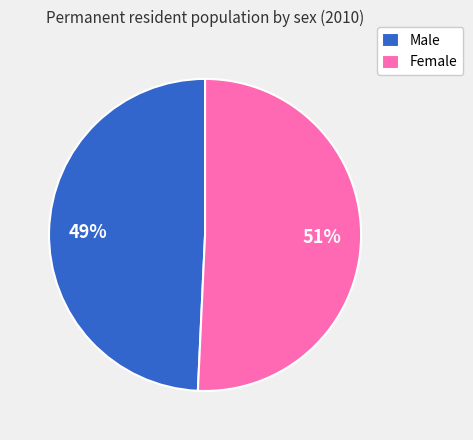

Does Male represent more than half of the total?

No